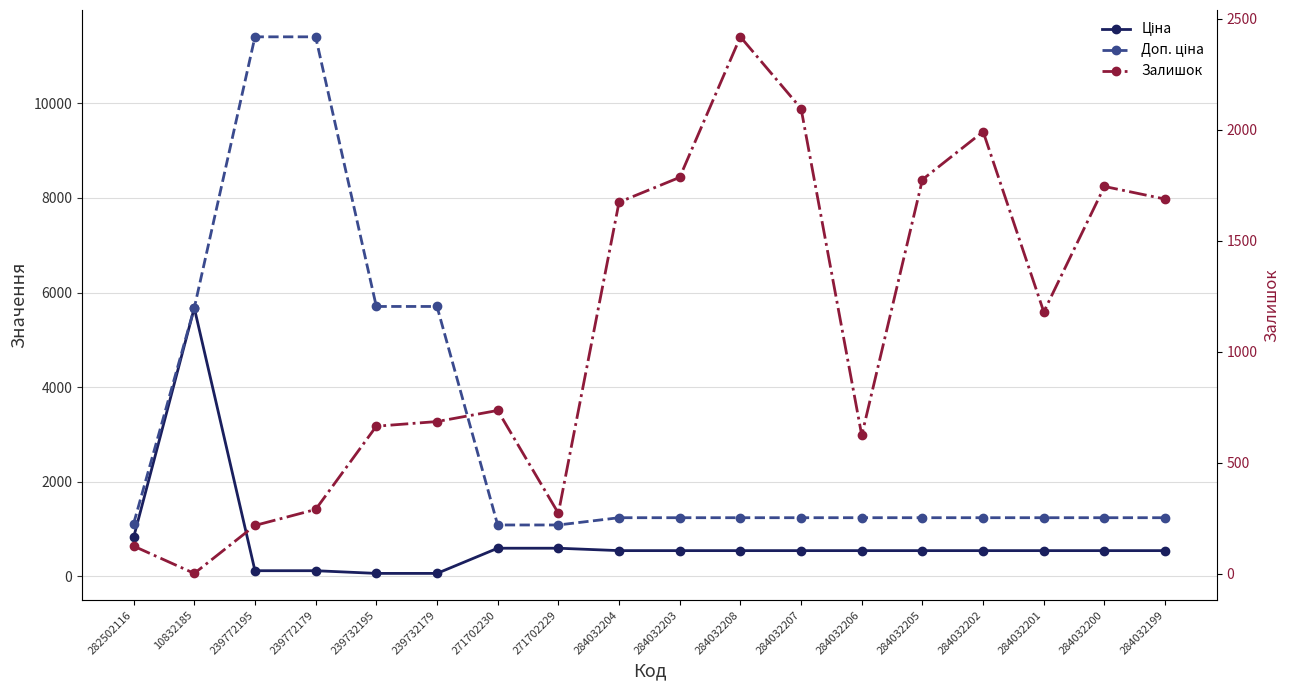

Rank the categories by Ціна value from lowest to highest.

239732195, 239732179, 239772195, 239772179, 284032204, 284032203, 284032208, 284032207, 284032206, 284032205, 284032202, 284032201, 284032200, 284032199, 271702230, 271702229, 282502116, 10832185